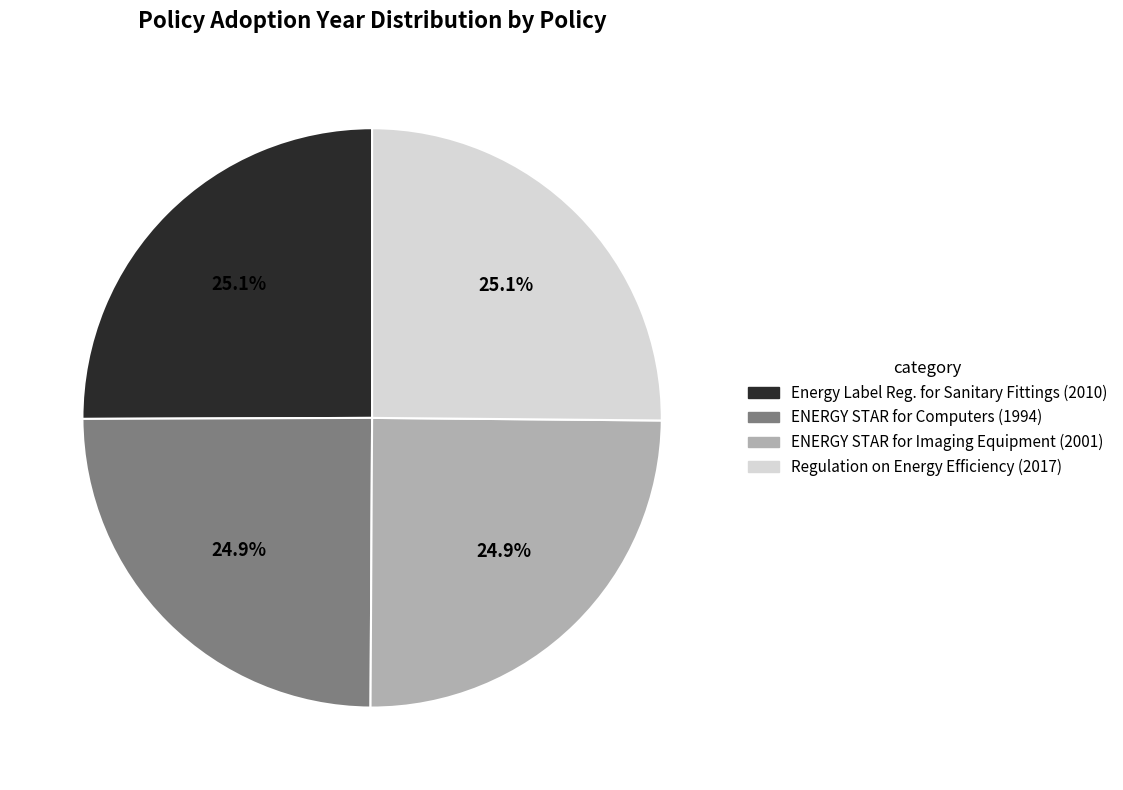

Is ENERGY STAR for Computers (1994) the majority of the pie?

No